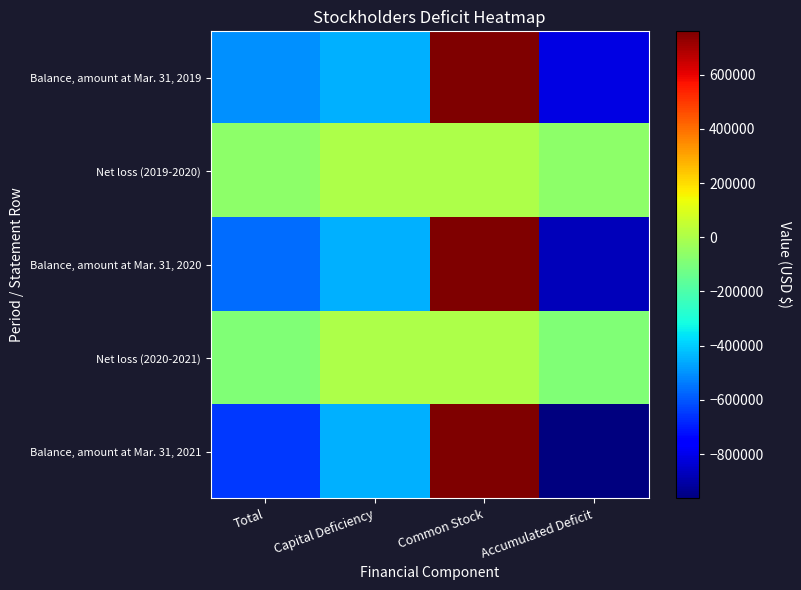

Reading left to right, transcribe all the data shown in this chart.

Balance, amount at Mar. 31, 2019: Total=-499278	Capital Deficiency=-449450	Common Stock=760250	Accumulated Deficit=-810078
Net loss (2019-2020): Total=-63919	Capital Deficiency=0	Common Stock=0	Accumulated Deficit=-63919
Balance, amount at Mar. 31, 2020: Total=-563197	Capital Deficiency=-449450	Common Stock=760250	Accumulated Deficit=-873997
Net loss (2020-2021): Total=-89791	Capital Deficiency=0	Common Stock=0	Accumulated Deficit=-89791
Balance, amount at Mar. 31, 2021: Total=-652988	Capital Deficiency=-449450	Common Stock=760250	Accumulated Deficit=-963788